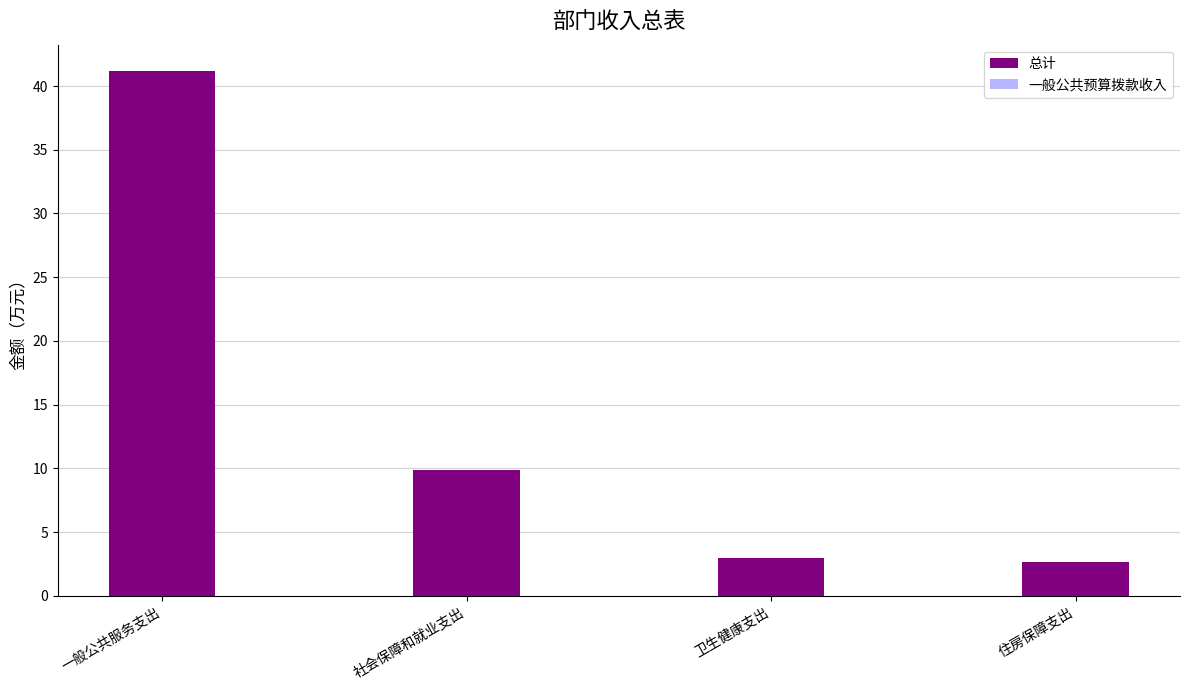

List the labels in order of 一般公共预算拨款收入 value, smallest first.

住房保障支出, 卫生健康支出, 社会保障和就业支出, 一般公共服务支出